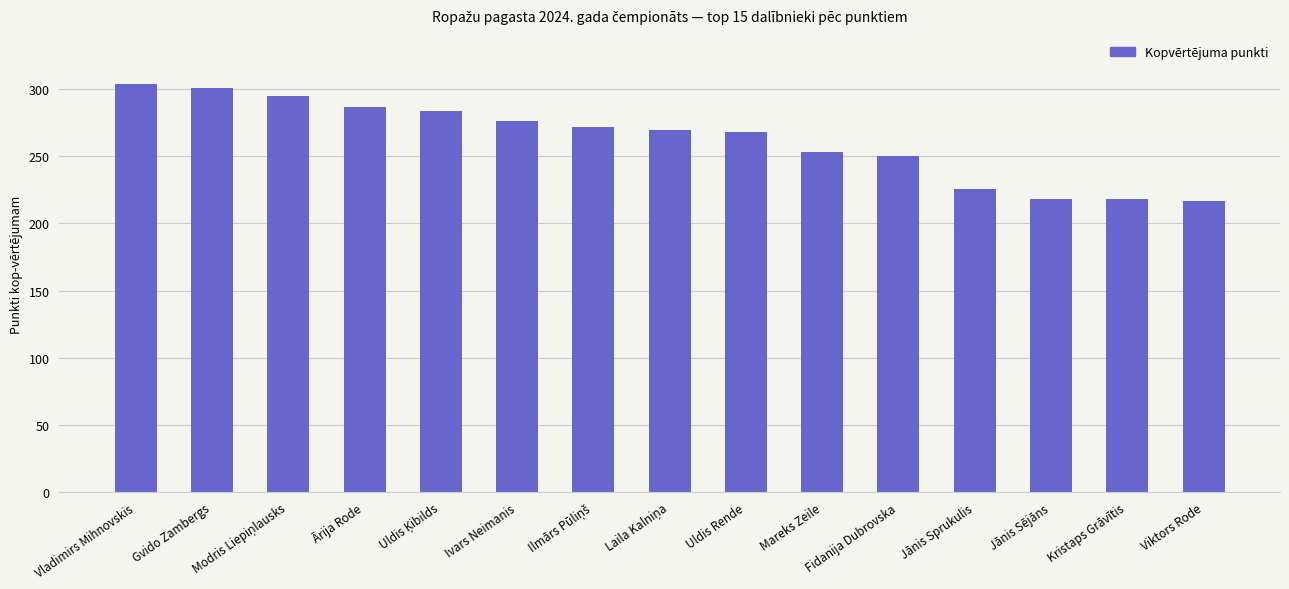

The chart shows a value of 141 at Ārija Rode. True or false?

False